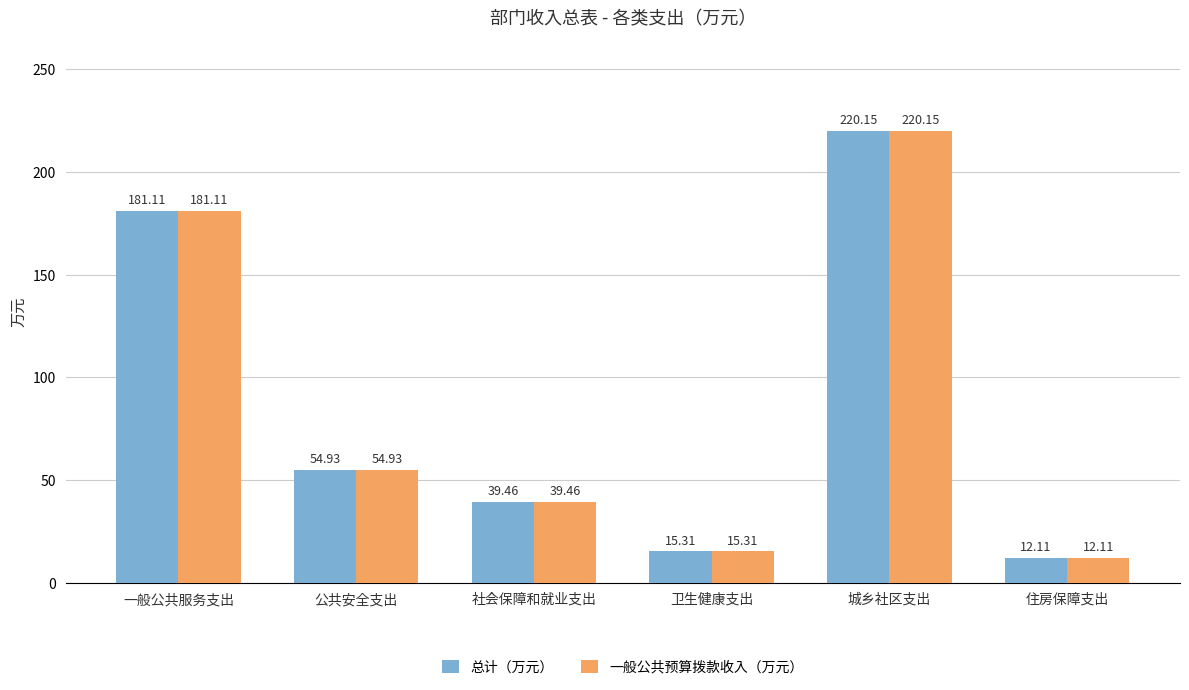

How many categories are shown in the chart?

6